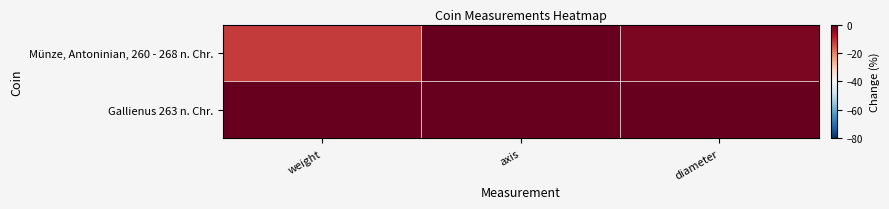

Rank the series at diameter from highest to lowest value.

Gallienus 263 n. Chr., Münze, Antoninian, 260 - 268 n. Chr.